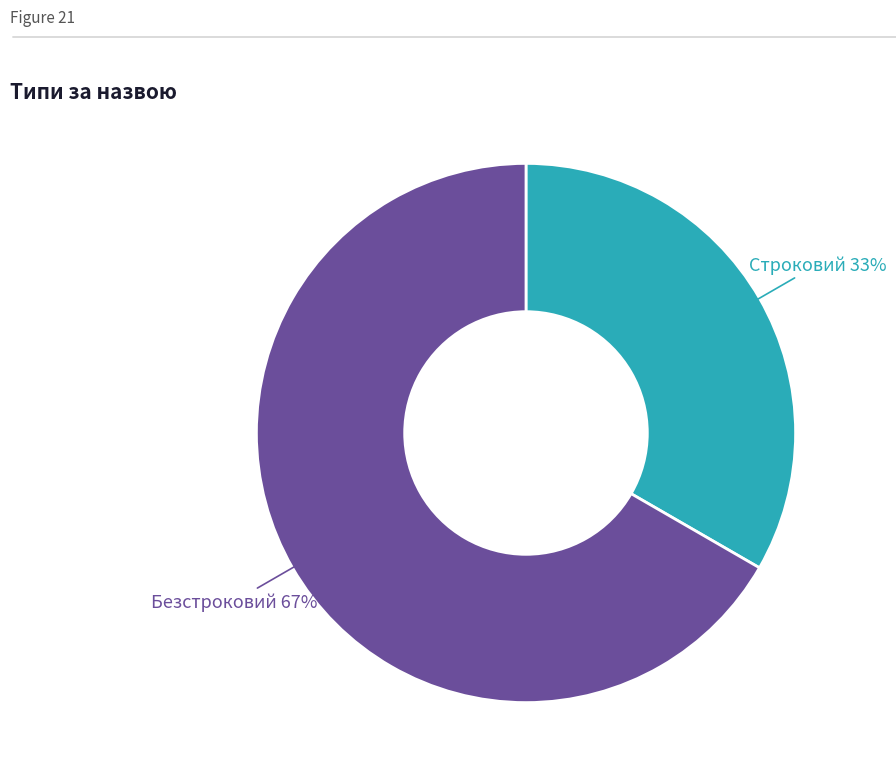

Does any single category account for the majority?

Yes